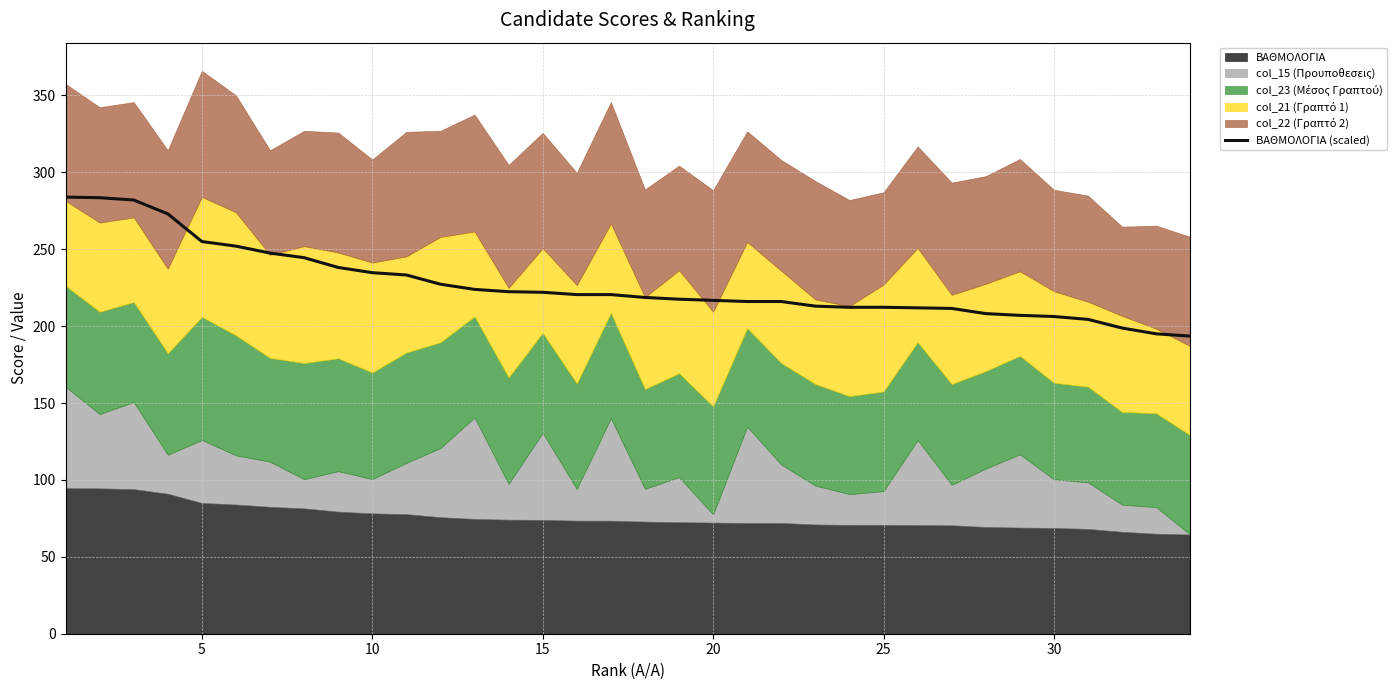

What is the difference between the values at 9 and 0?

49.1